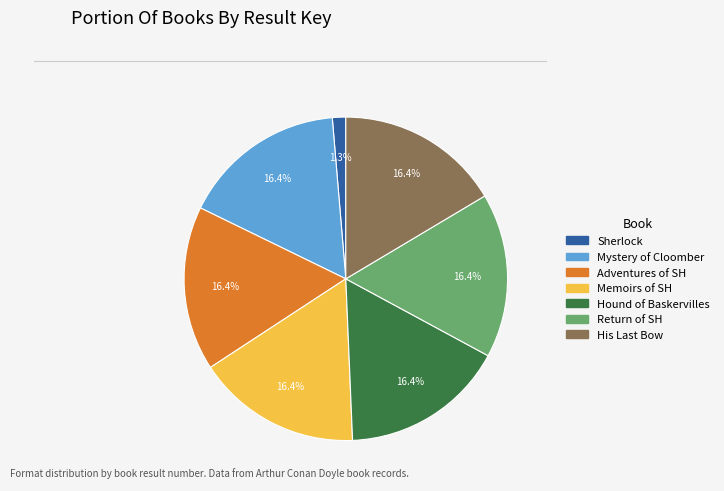

To the nearest percent, what is the difference between the largest and smallest slice percentages?

15%